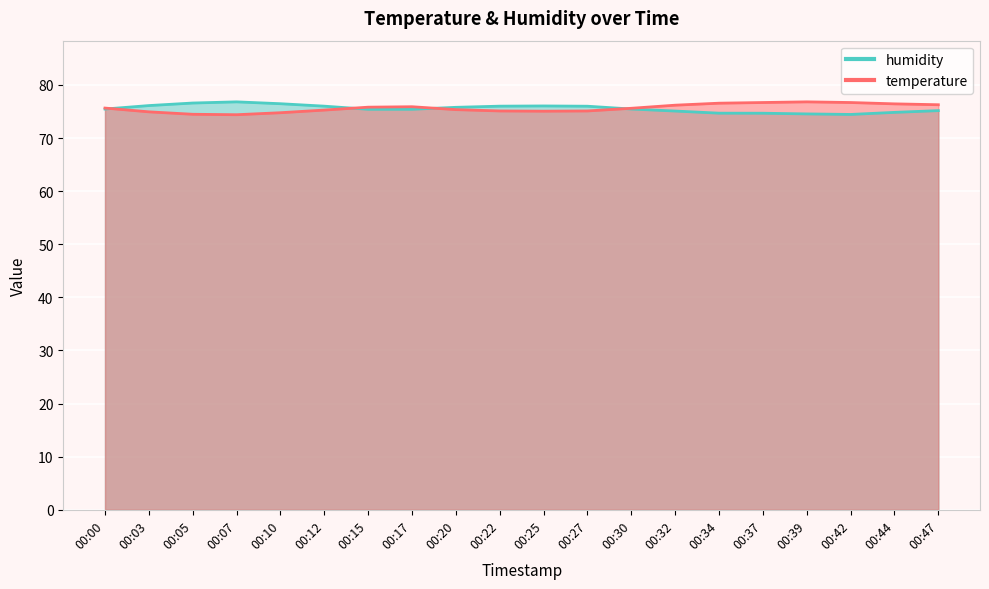

In humidity, how many points are lower than both neighbors (excluding endpoints)?

1